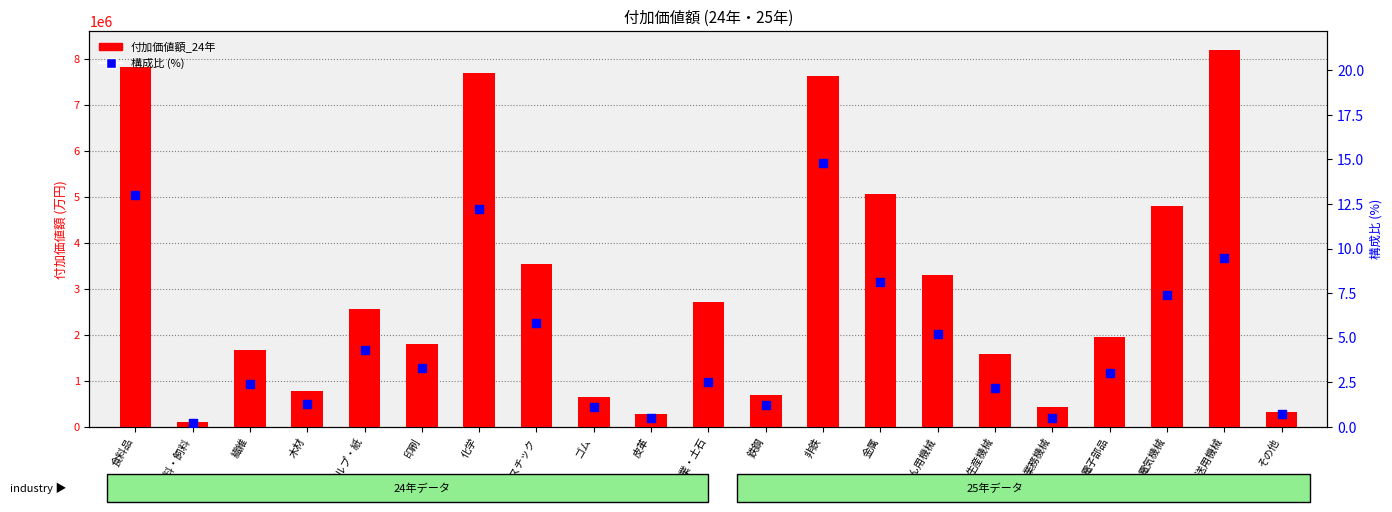

Is the value of 構成比 (%) at 窯業・土石 greater than the value of 付加価値額_24年 at 電子部品?

No